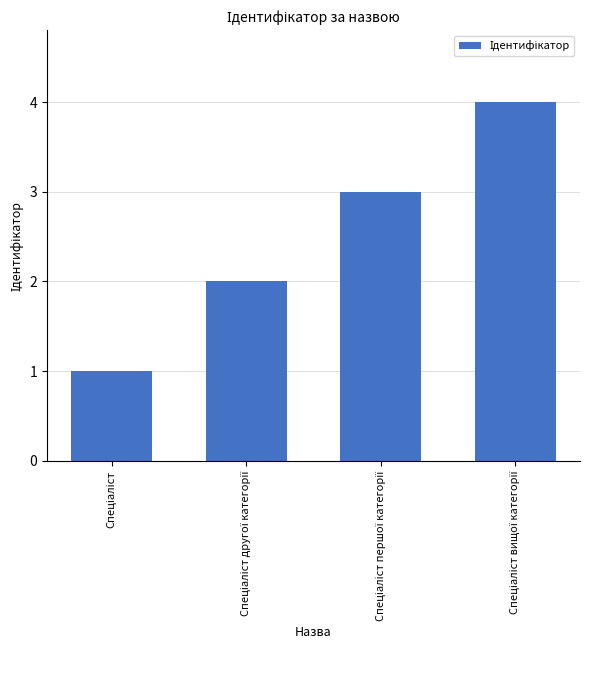

What is the maximum value shown in the chart?

4